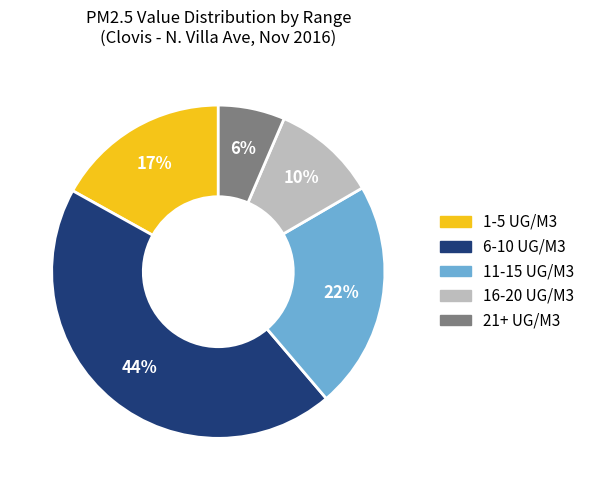

To the nearest percent, what is the average slice percentage?

20%